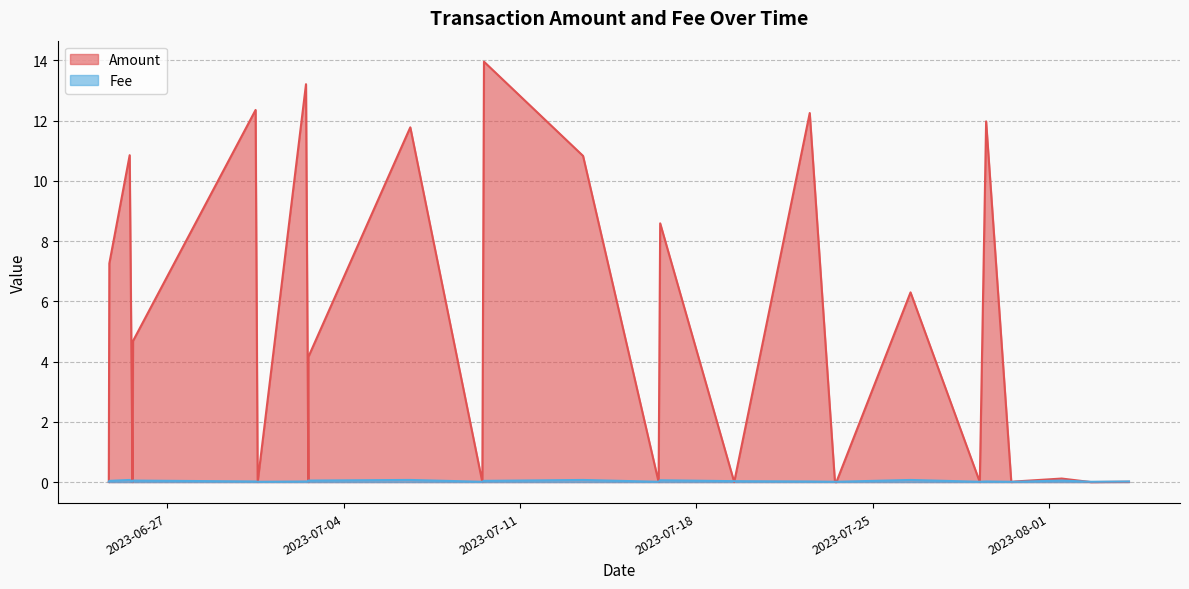

What are all the series names shown in the legend?

Amount, Fee